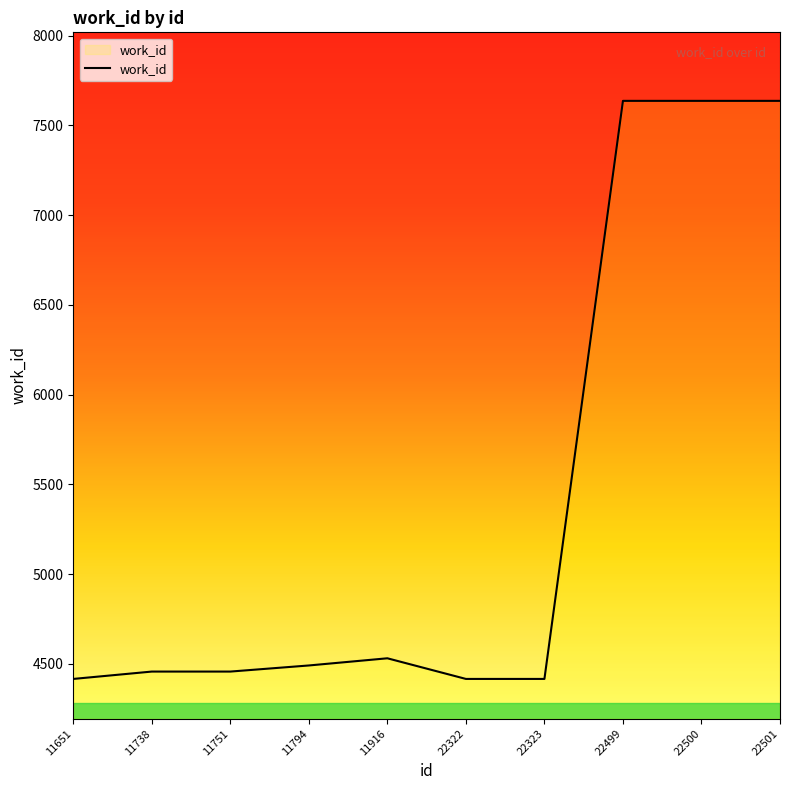

What is the difference between the maximum and minimum values?

3221